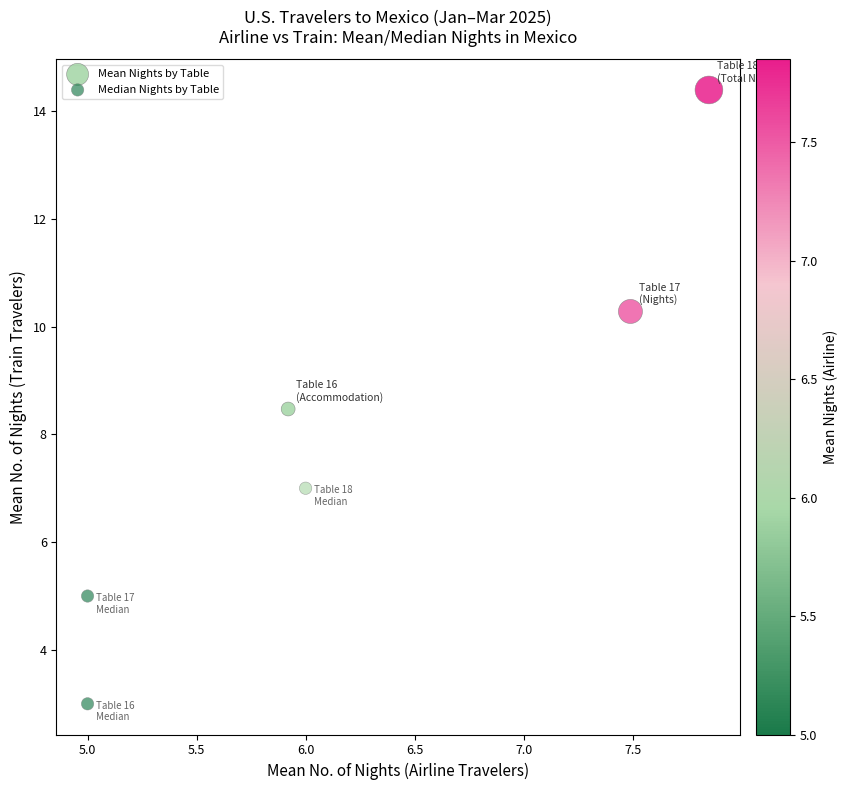

Which series contains the lowest Y value?

Median Nights by Table